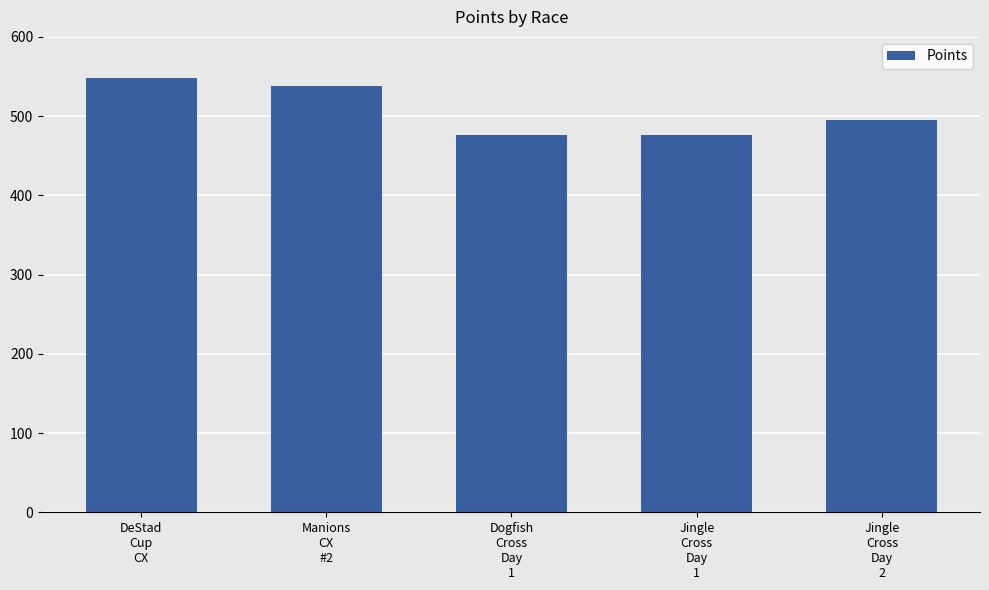

What is the label of the 5th bar from the right?

DeStad
Cup
CX